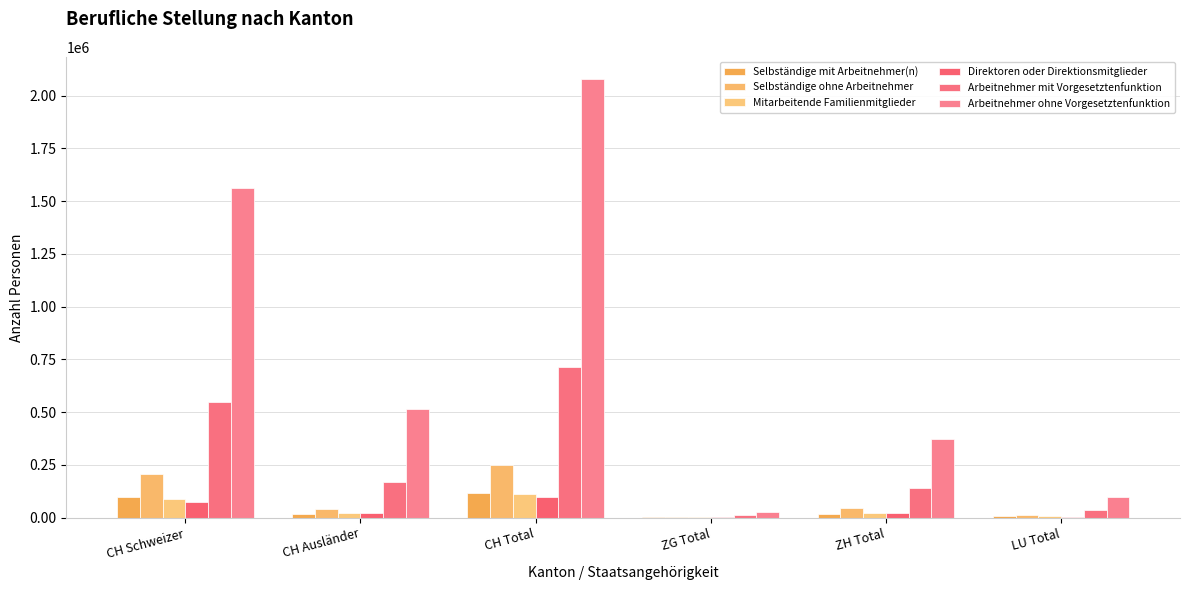

What is the difference between the Arbeitnehmer mit Vorgesetztenfunktion values at ZG Total and LU Total?

25344